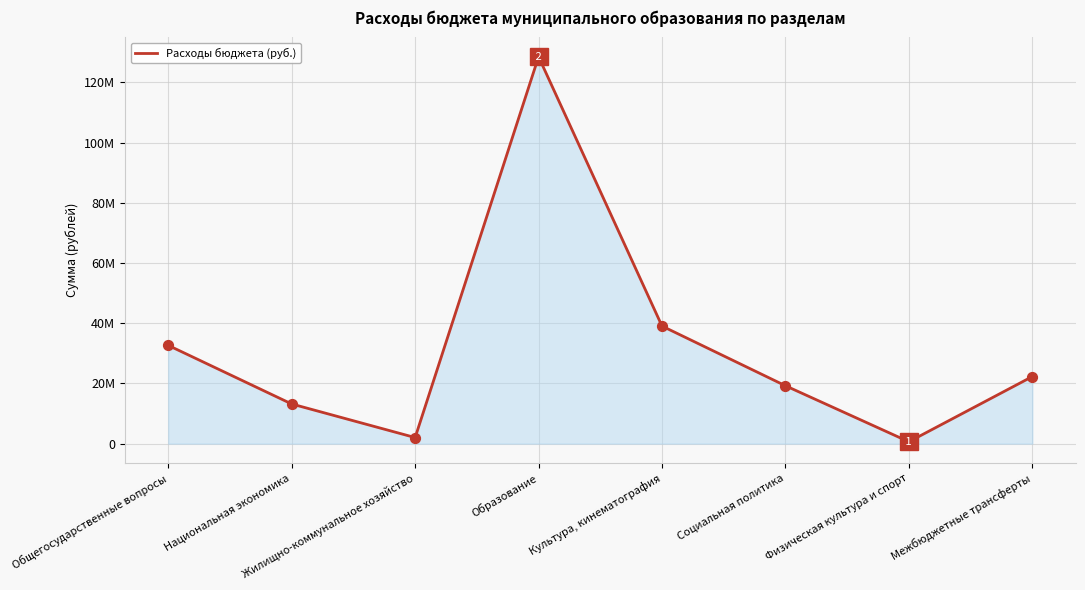

Approximately how many times larger is the value at Межбюджетные трансферты compared to Общегосударственные вопросы?

0.7